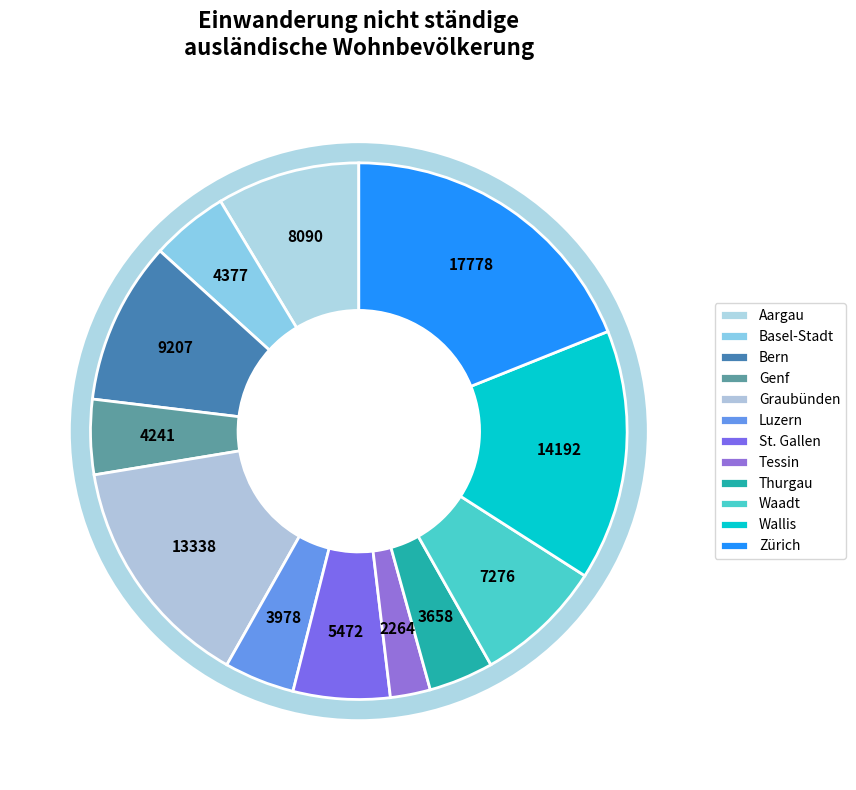

Is St. Gallen the majority of the pie?

No